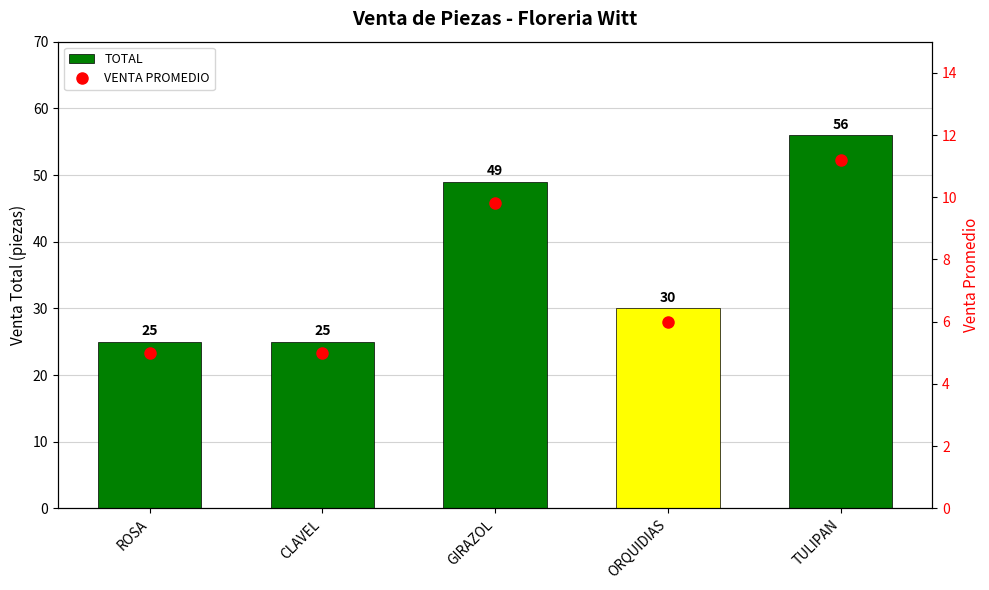

Does the chart contain any negative values?

No